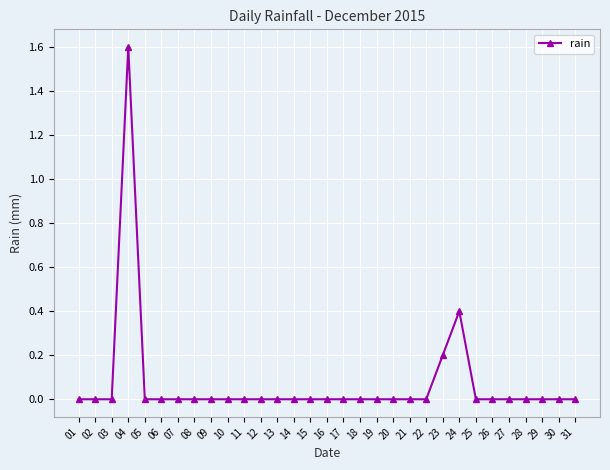

Reading left to right, transcribe all the data shown in this chart.

0.0	0.0	0.0	1.6	0.0	0.0	0.0	0.0	0.0	0.0	0.0	0.0	0.0	0.0	0.0	0.0	0.0	0.0	0.0	0.0	0.0	0.0	0.2	0.4	0.0	0.0	0.0	0.0	0.0	0.0	0.0